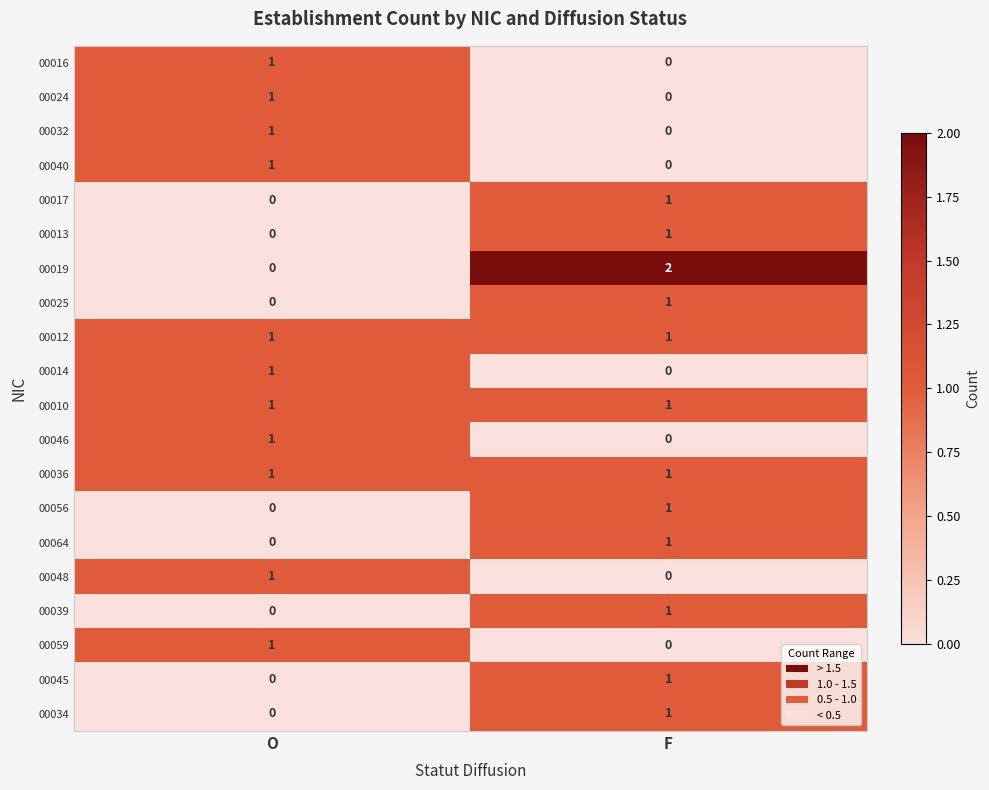

Rank the categories by 00048 value from highest to lowest.

O, F